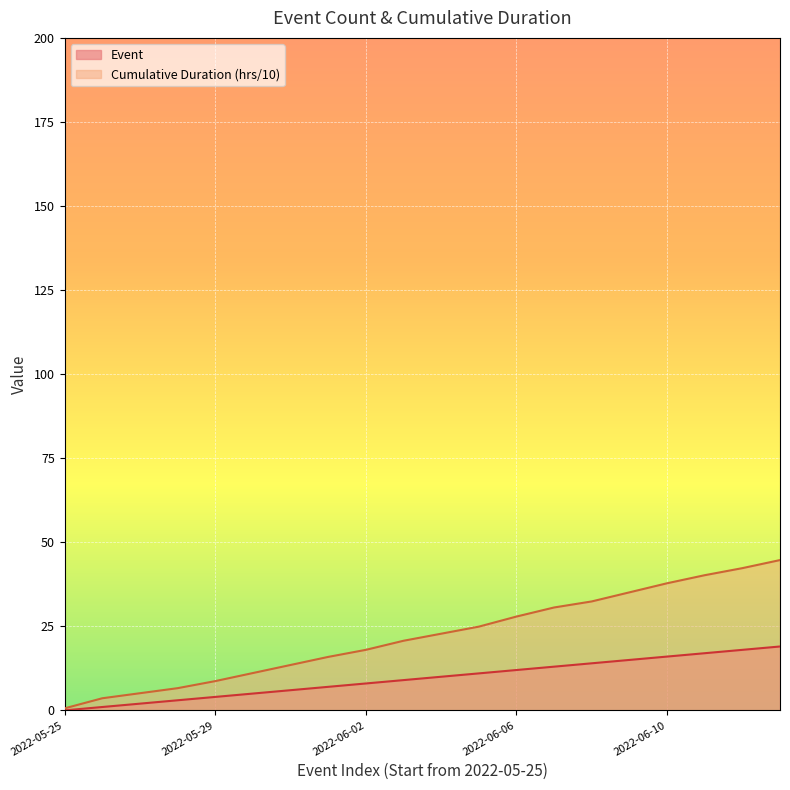

The value of Cumulative Duration (hrs/10) at 2022-06-10 is 37.8. True or false?

True